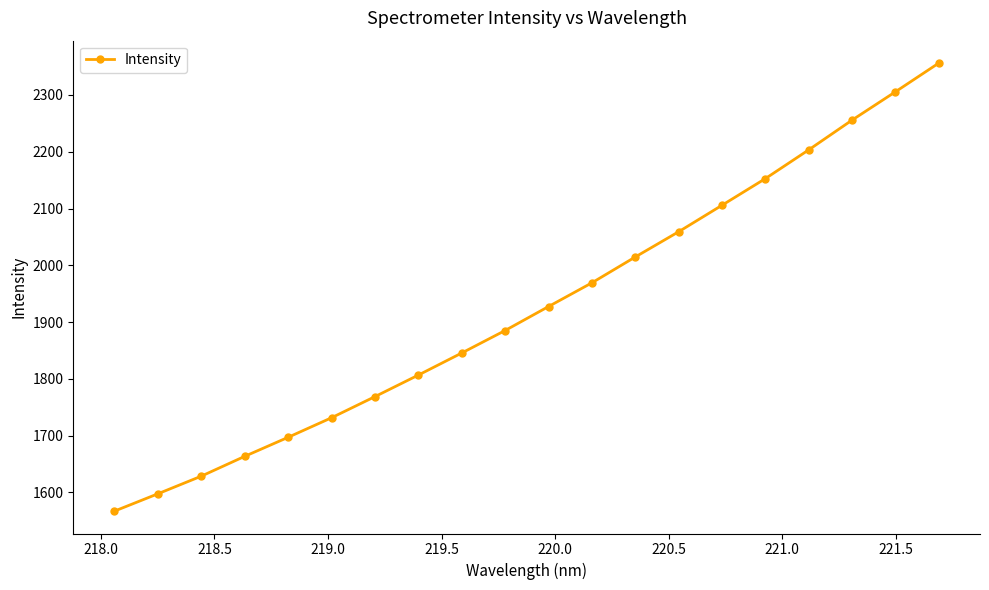

What is the value of the 19th point from the left?

2305.5